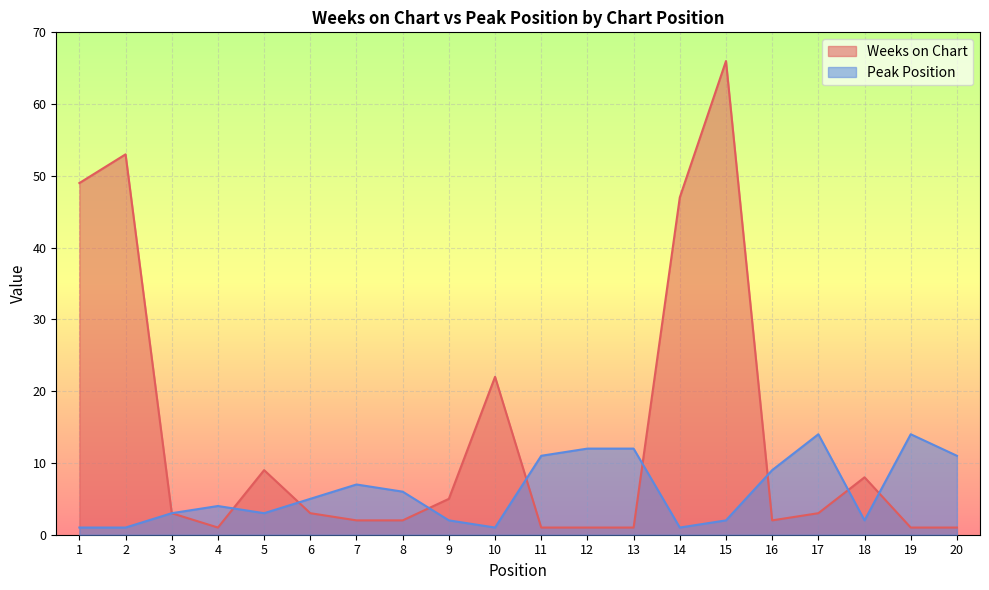

How many interior local peaks does the Peak Position series have?

4